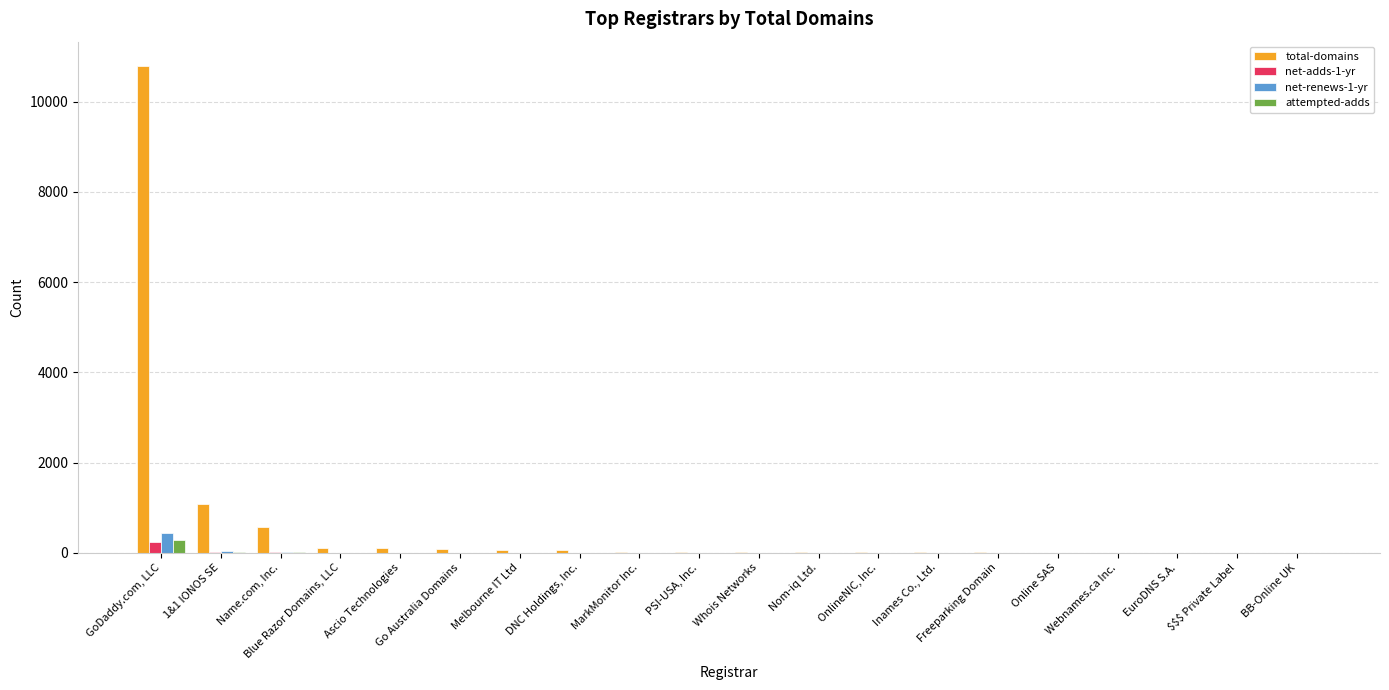

True or false: attempted-adds has a value of 0 at Go Australia Domains.

True